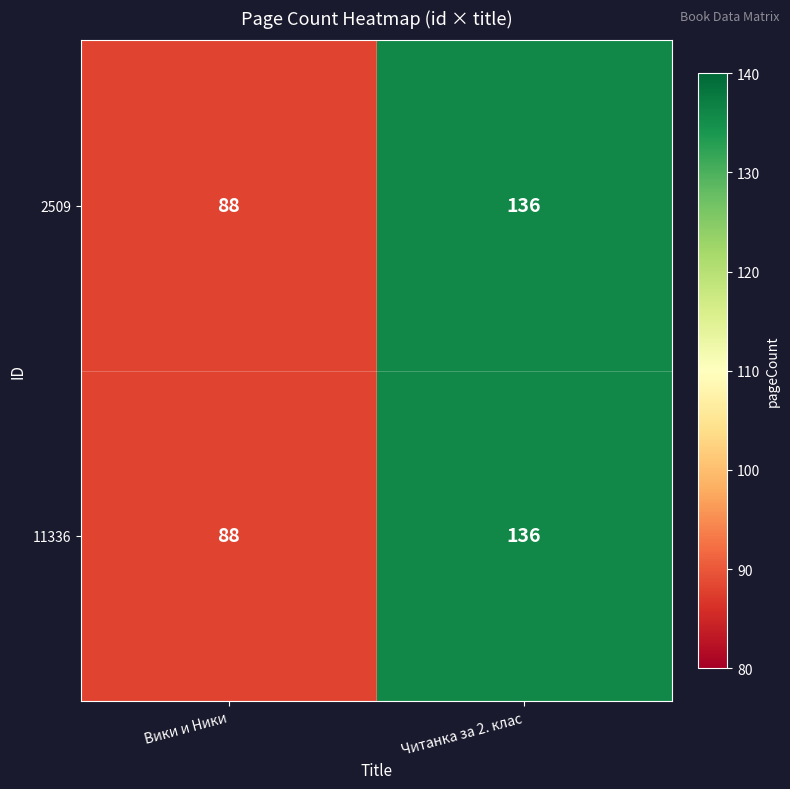

Reading right to left, transcribe all the data shown in this chart.

2509: 136	88
11336: 136	88